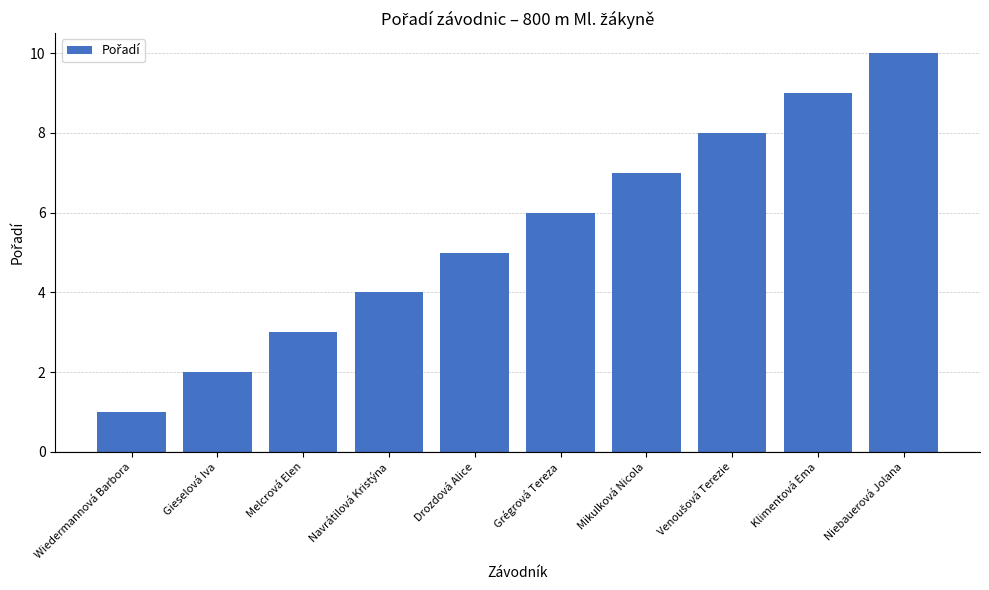

Reading right to left, extract all data points from this chart.

10	9	8	7	6	5	4	3	2	1